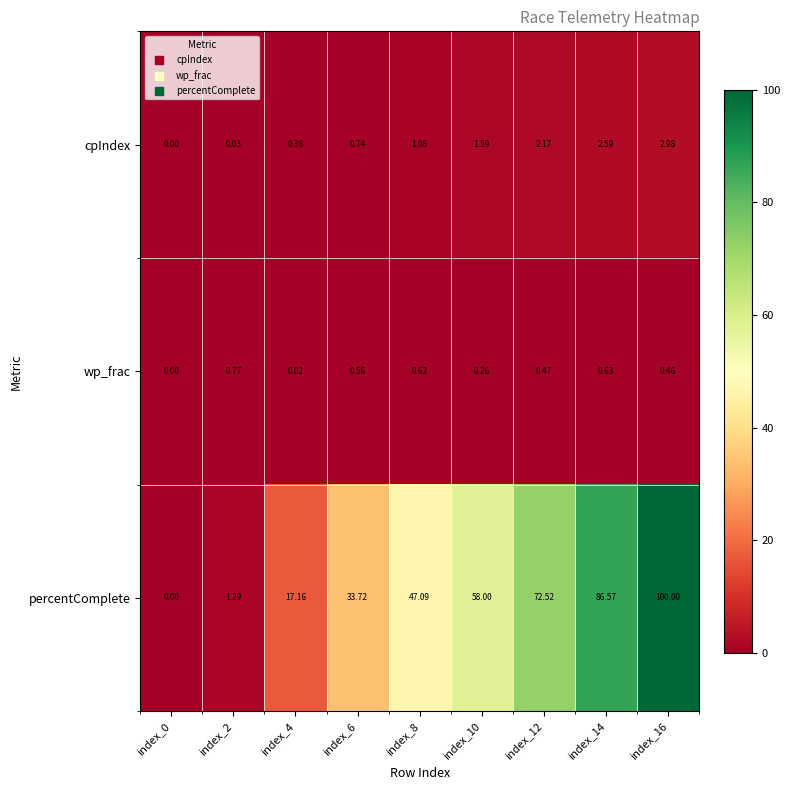

Which series has the largest total across all categories?

percentComplete